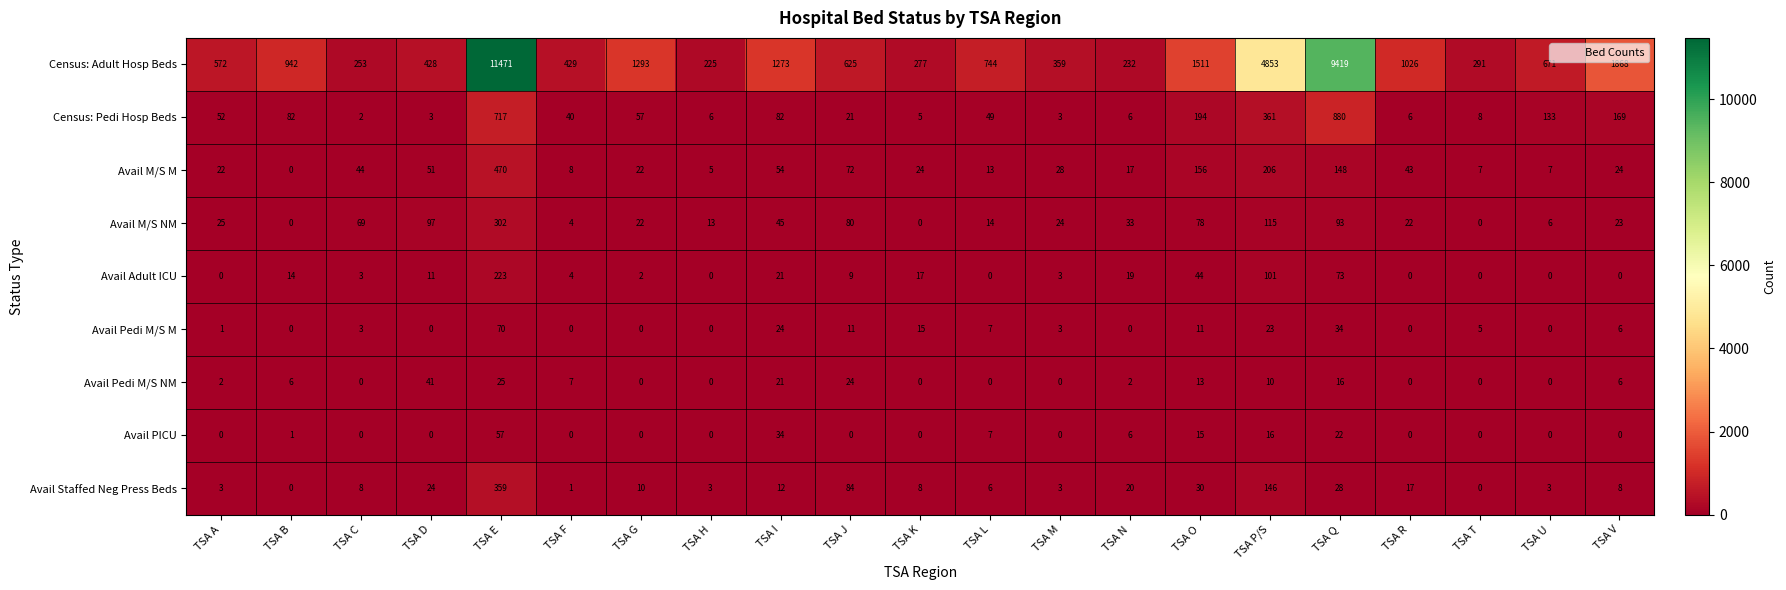

At which category is the sum across all series the highest?

TSA E